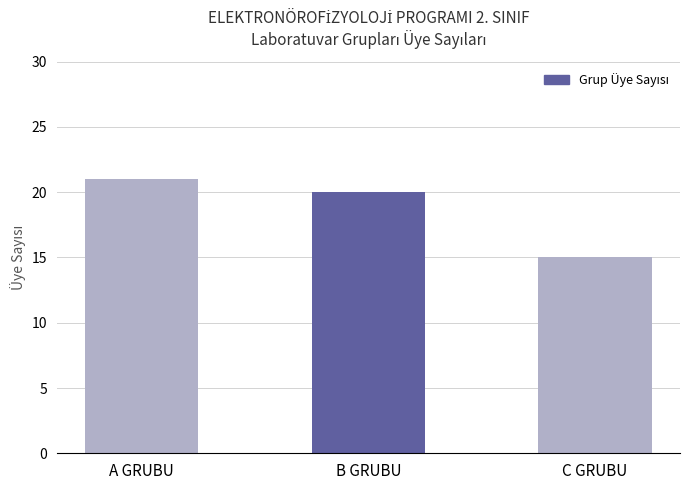

What is the sum of the values at B GRUBU and A GRUBU?

41